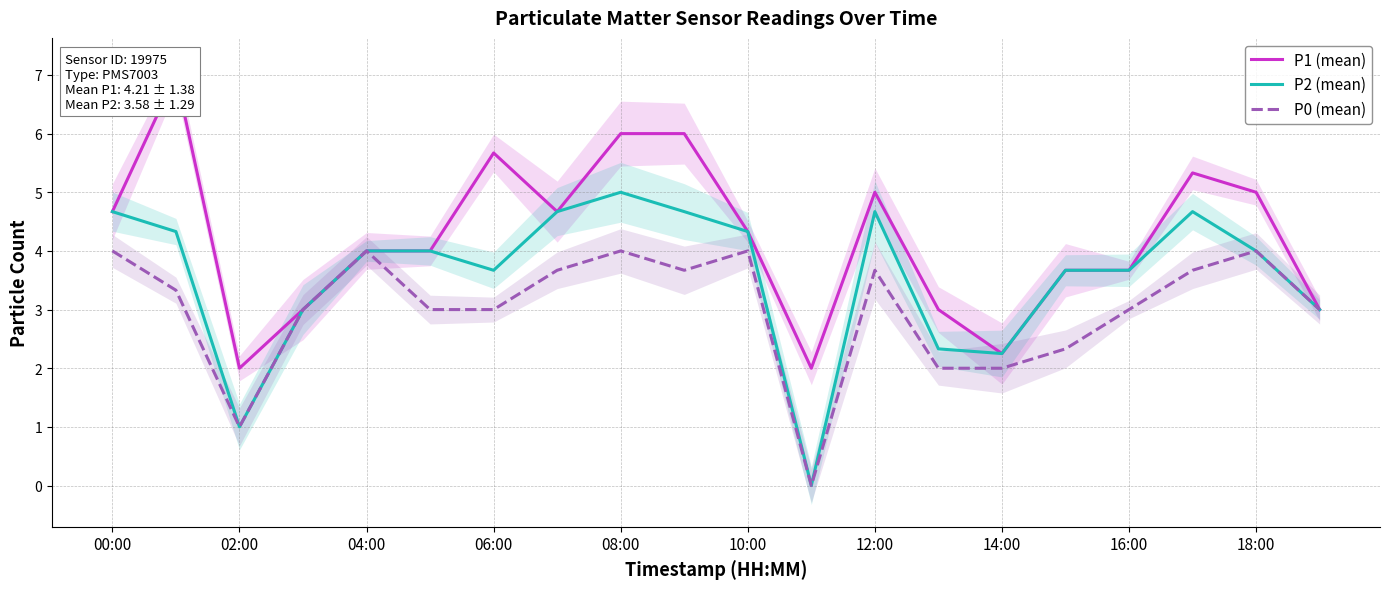

The value of P0 (mean) at 02:00 is 1.0. True or false?

True